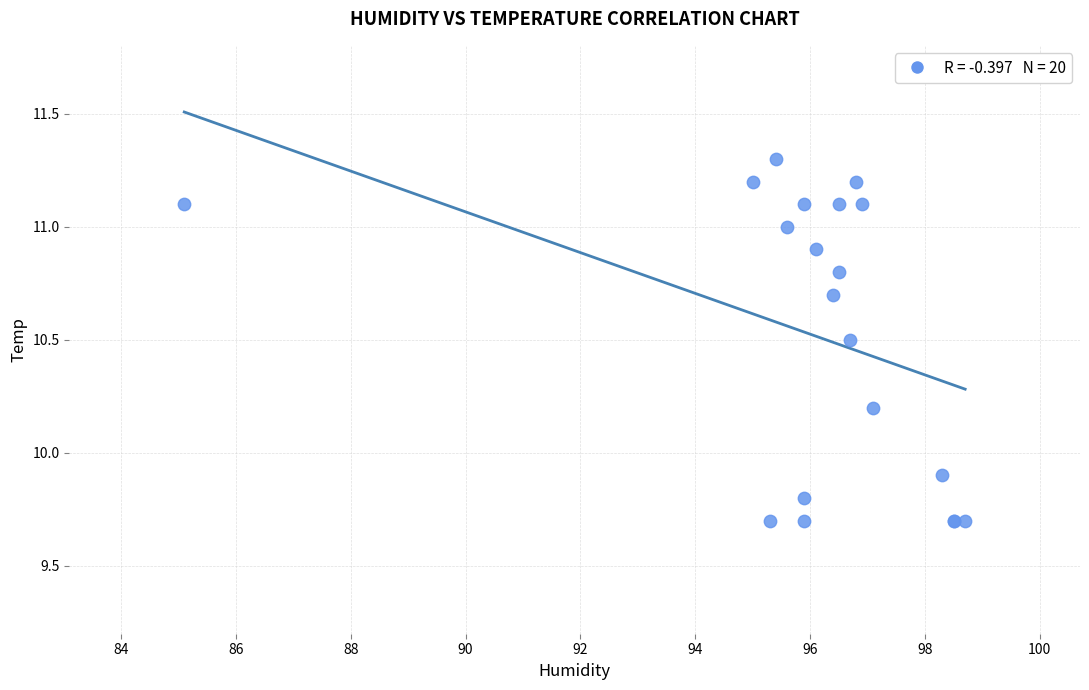

What Y value in the scatter plot is closest to 10?

9.9